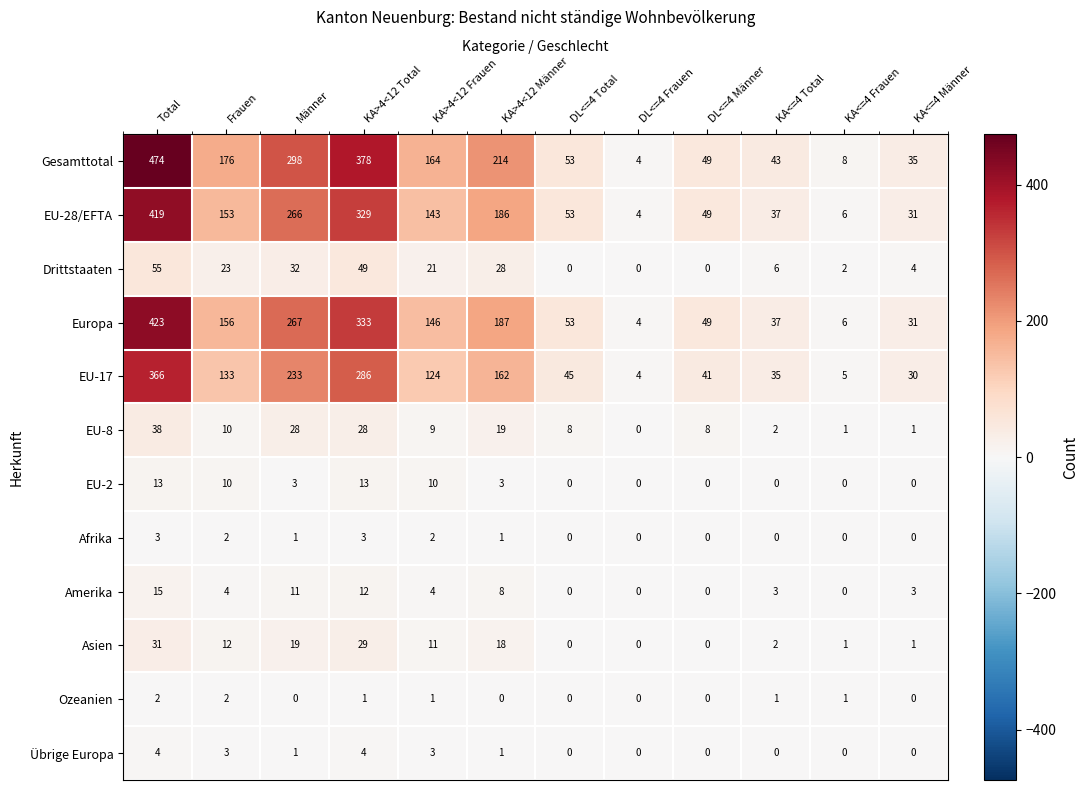

Is the value of EU-2 at Total greater than the value of EU-28/EFTA at DL<=4 Frauen?

Yes